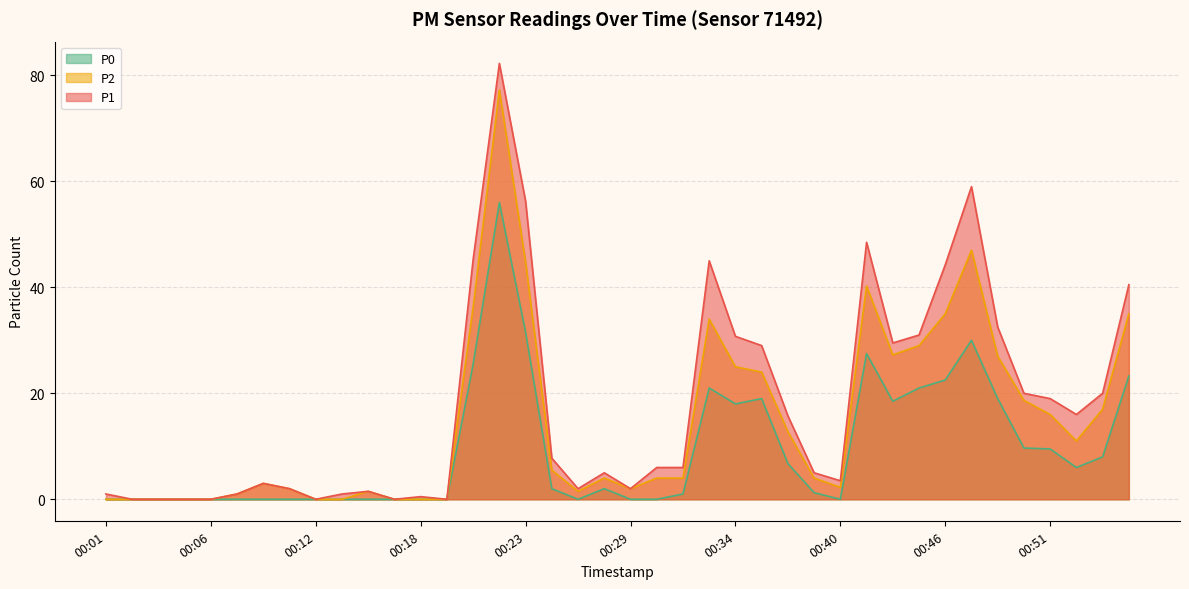

How many interior local peaks does the P2 series have?

7